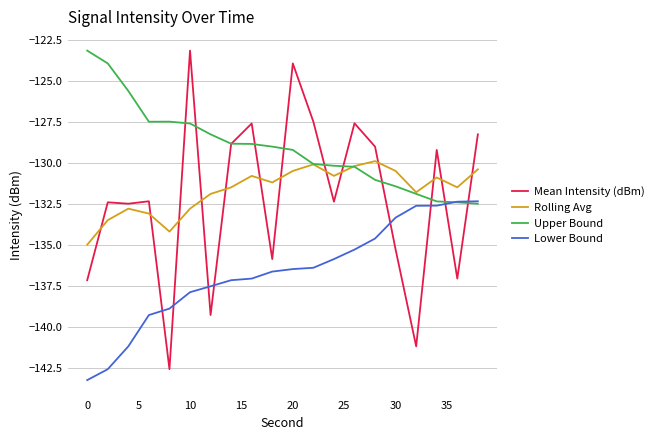

Which series has the widest spread of values?

Mean Intensity (dBm)